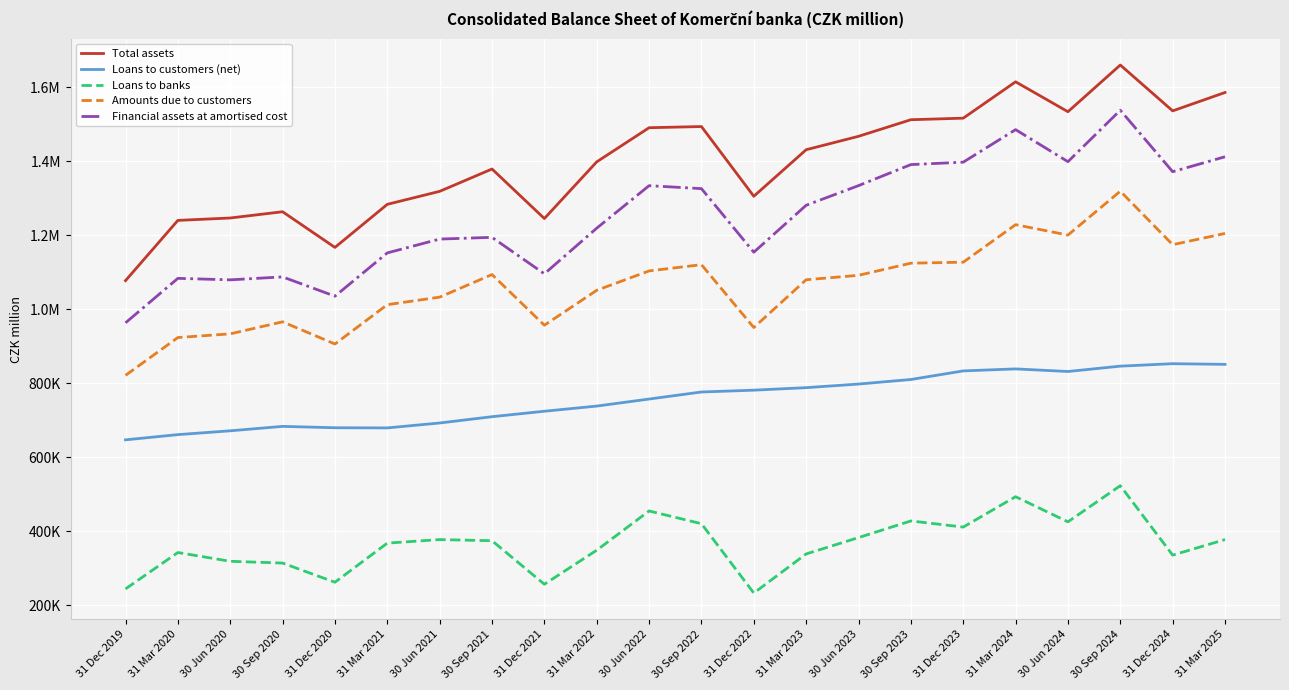

Does the chart have visible grid lines?

Yes